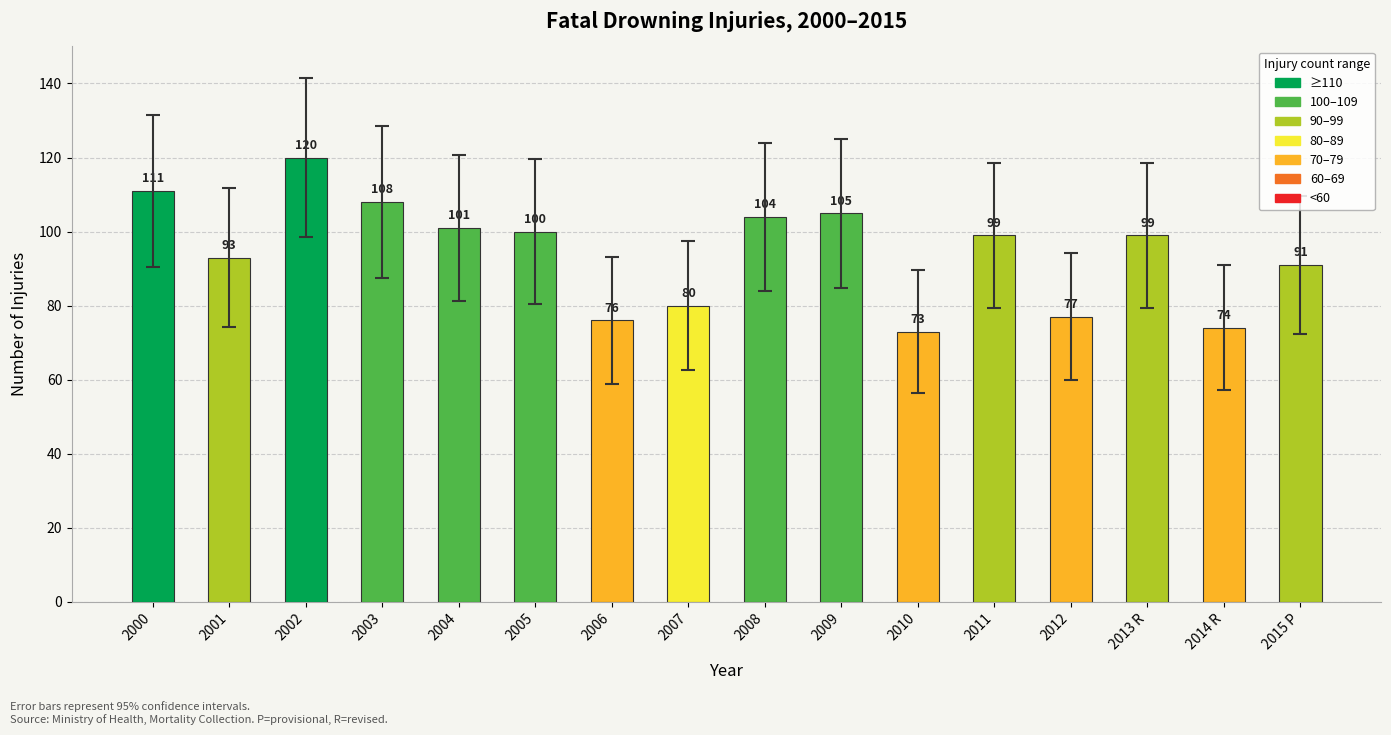

How many data points are less than 99?

7